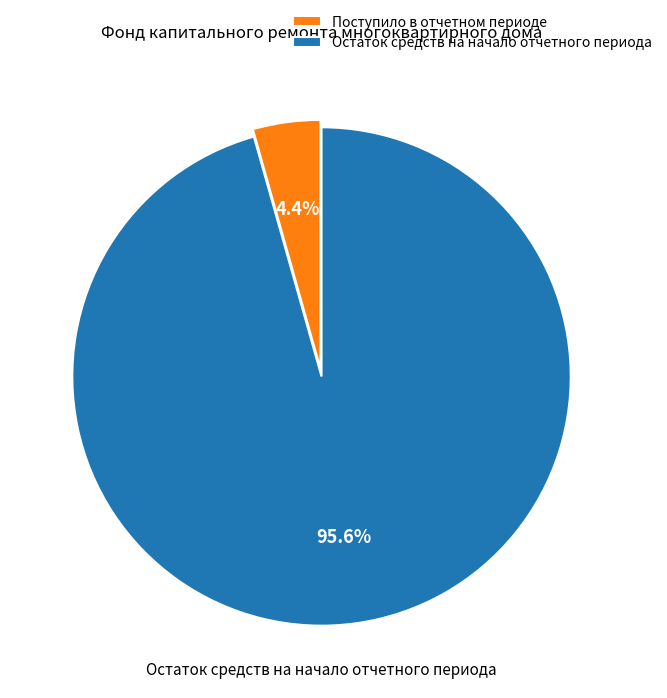

Does Поступило в отчетном периоде account for over 50% of the chart?

No